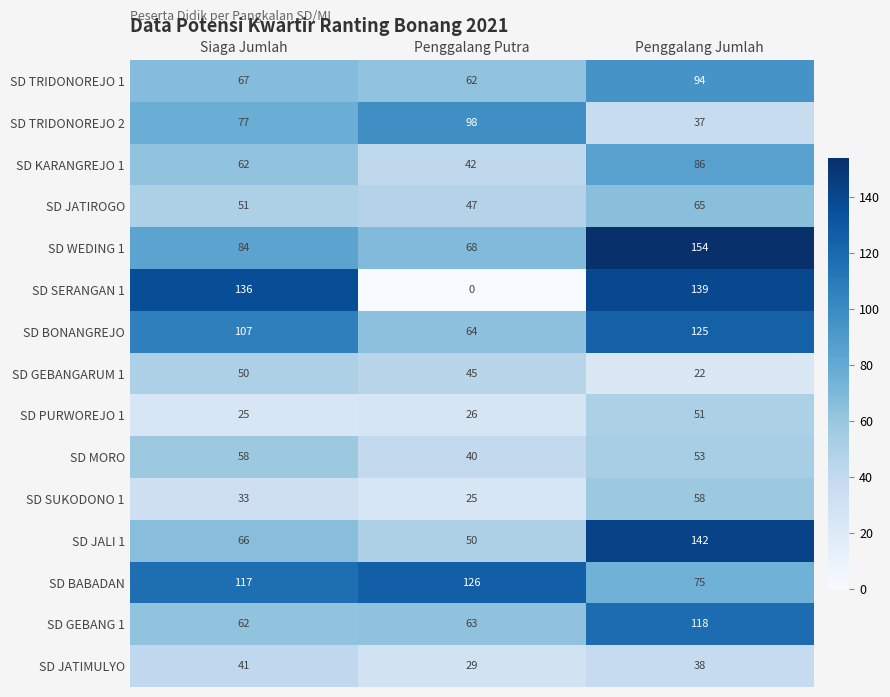

The value of SD KARANGREJO 1 at Siaga Jumlah is 62. True or false?

True